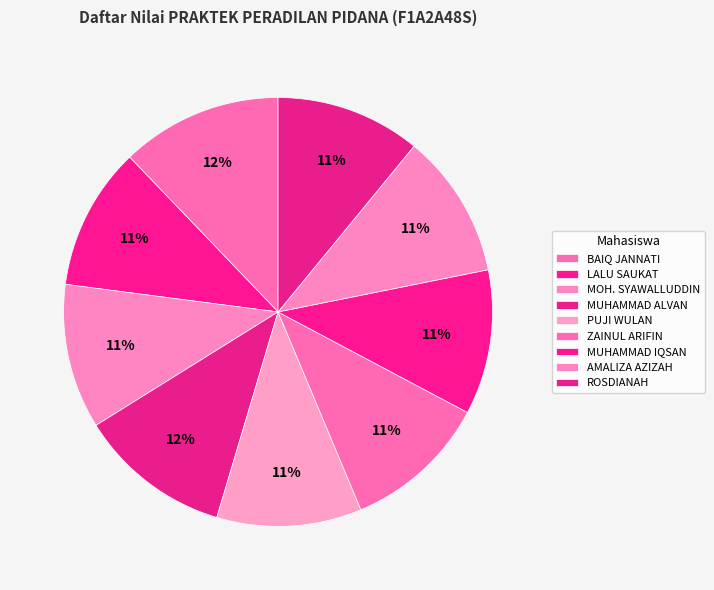

Which has a higher value, MOH. SYAWALLUDDIN or ROSDIANAH?

ROSDIANAH